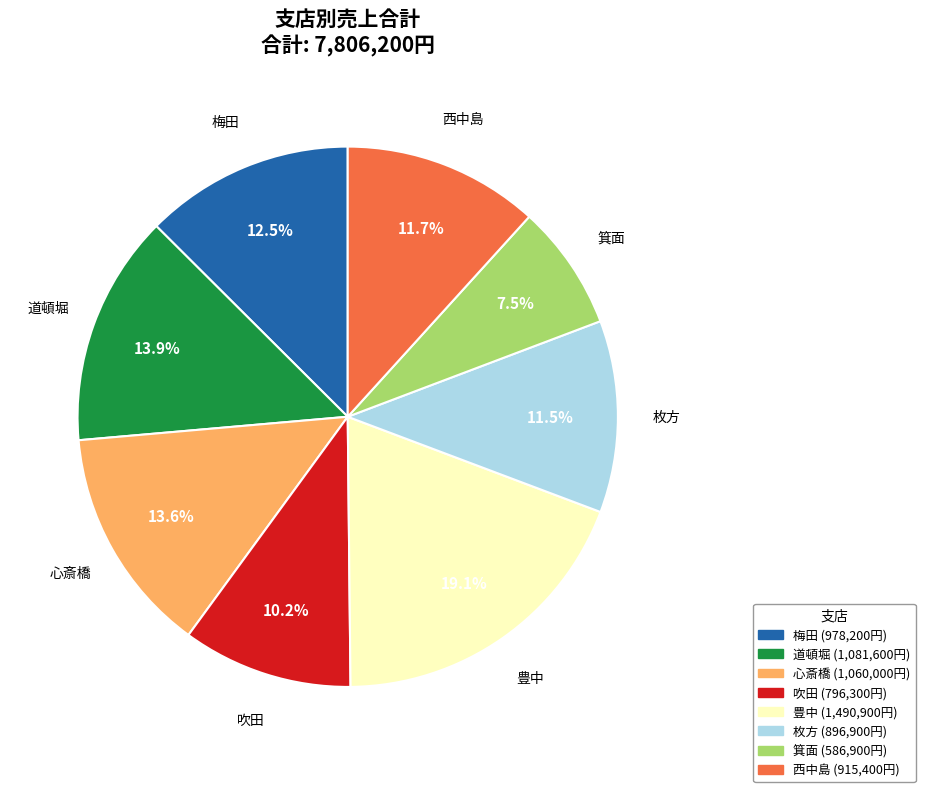

Is there any slice that represents more than half of the pie?

No